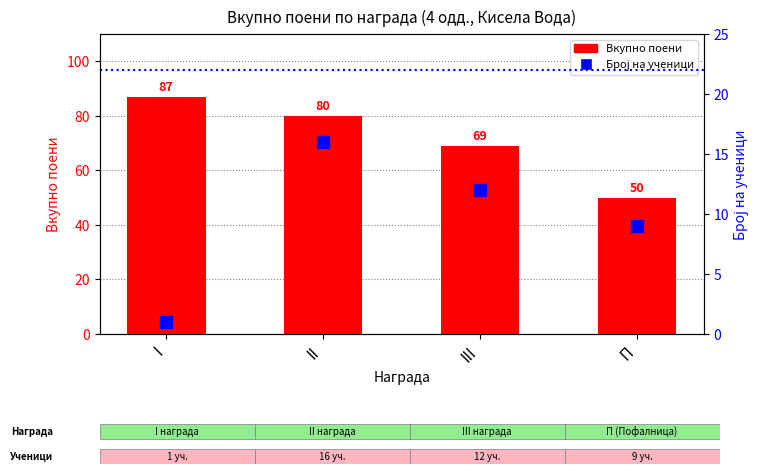

What is the sum of the Број на ученици values at III and П?

21